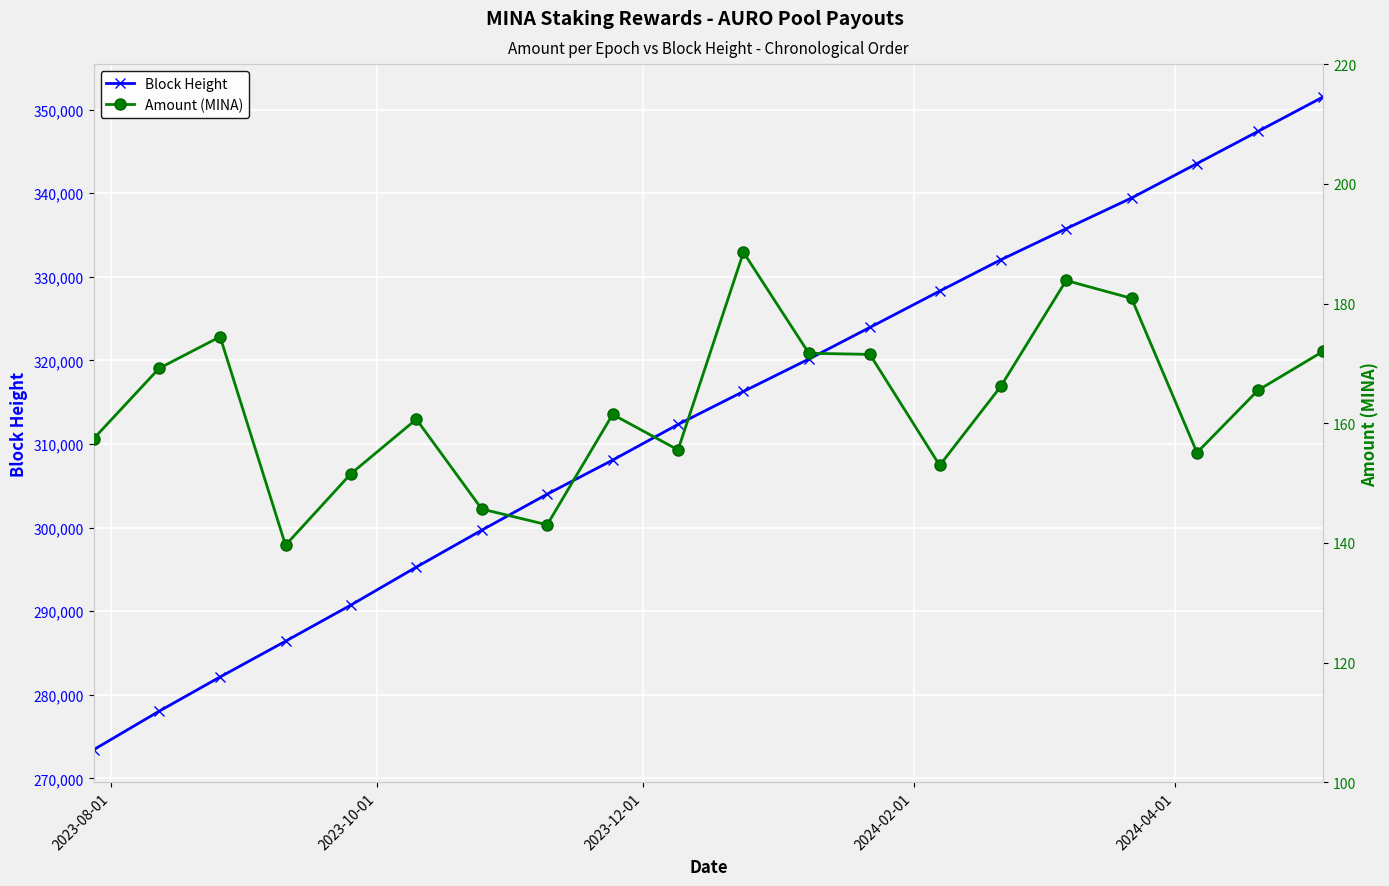

True or false: Block Height has more than 0 interior local peaks.

False